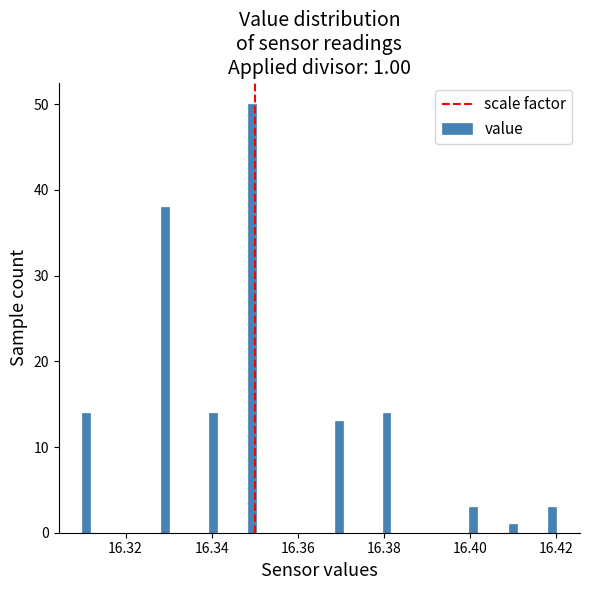

Read against the x-axis, roughly where is the centre of the tallest bar?

16.350